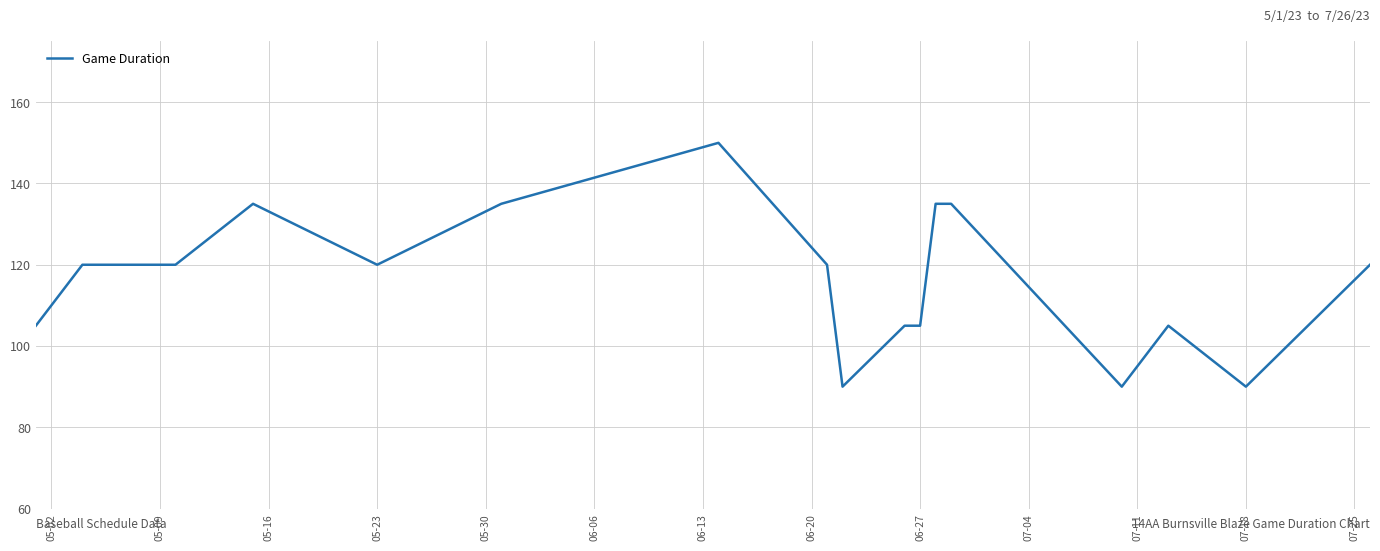

What is the minimum value shown in the chart?

90